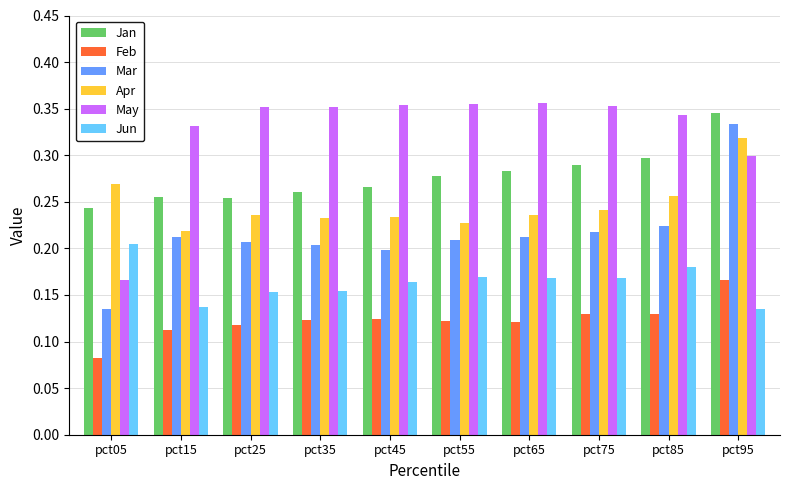

What is the sum of all Mar values?

2.2